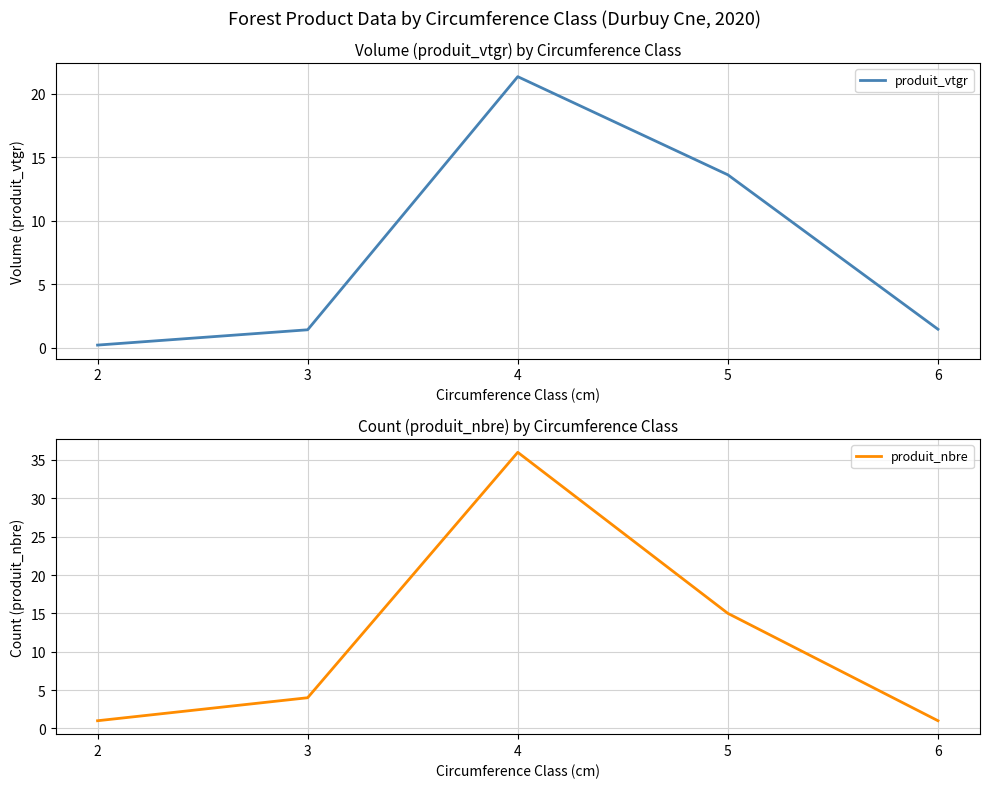

Is this an area chart (filled region under the line)?

No